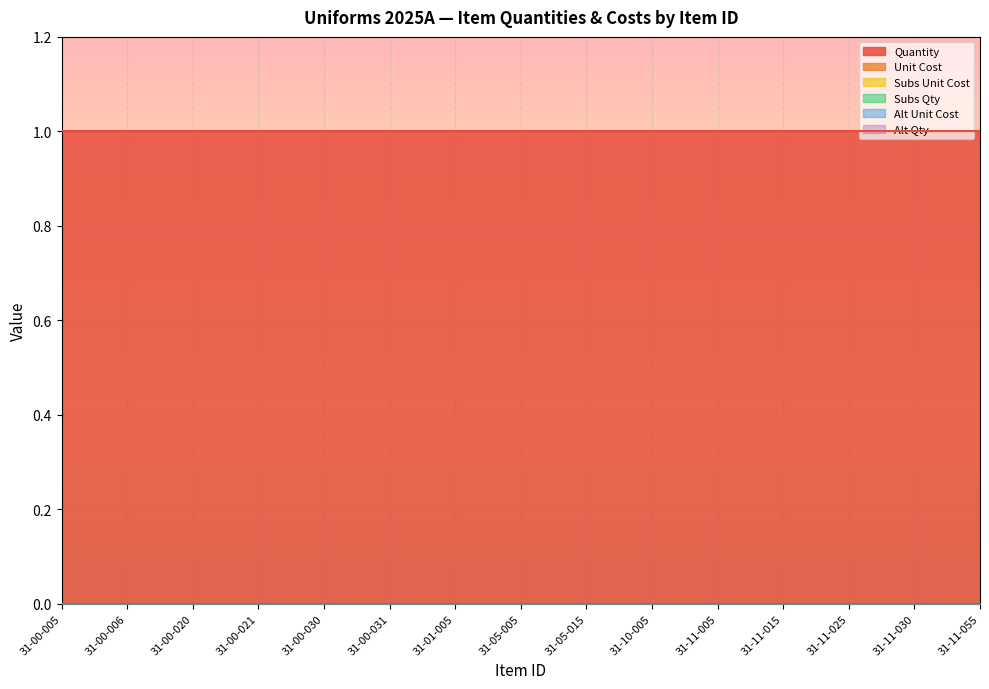

True or false: Unit Cost and Alt Unit Cost cross at least once.

False